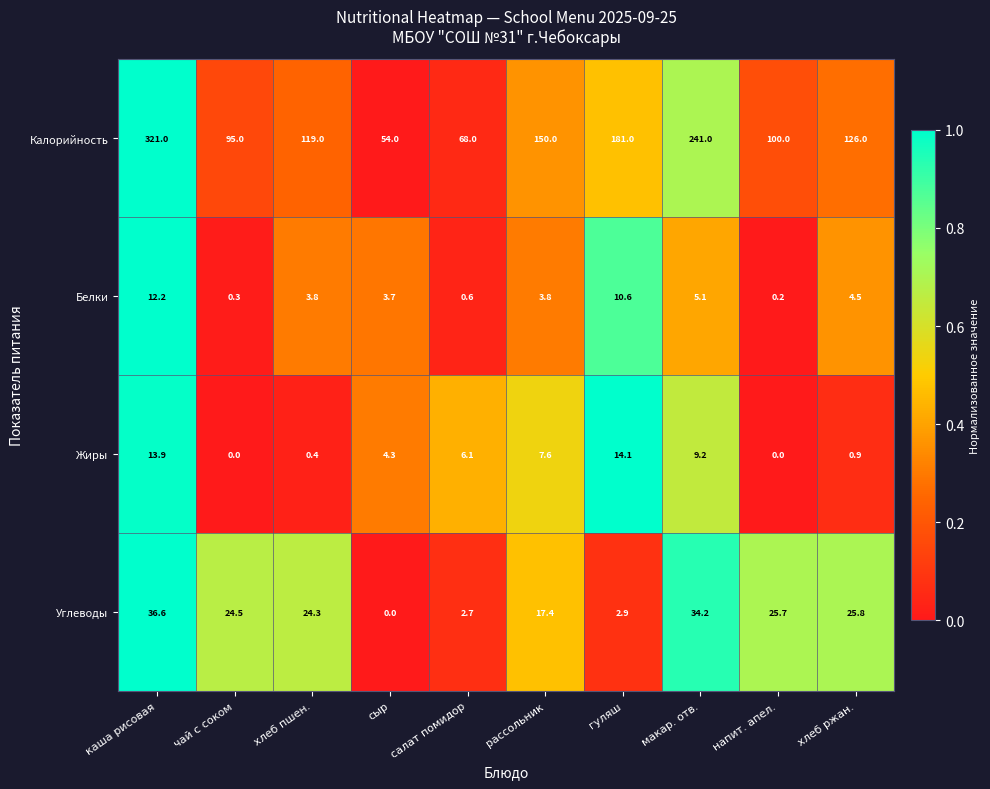

What is the sum of the Углеводы values at чай с соком and каша рисовая?

61.1